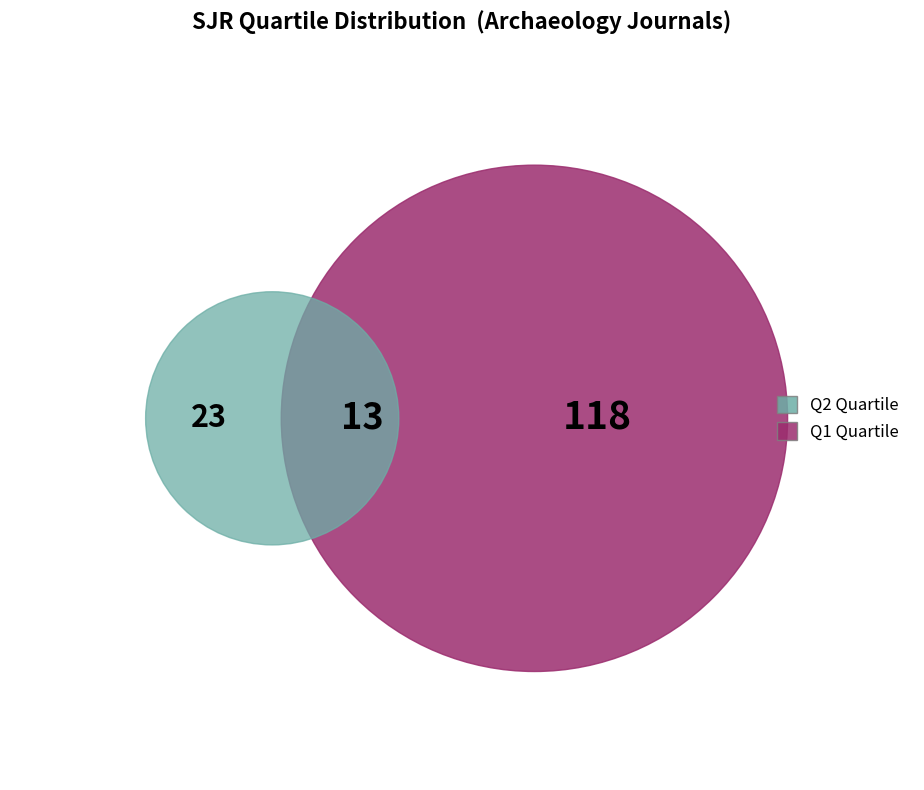

What portion of the pie excludes Q3?

92.2%